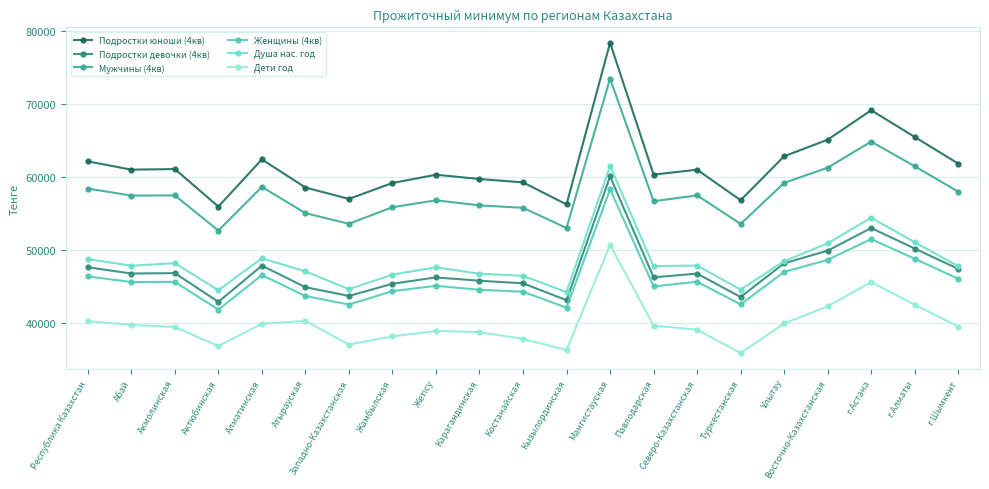

How many lines are shown in the chart?

6